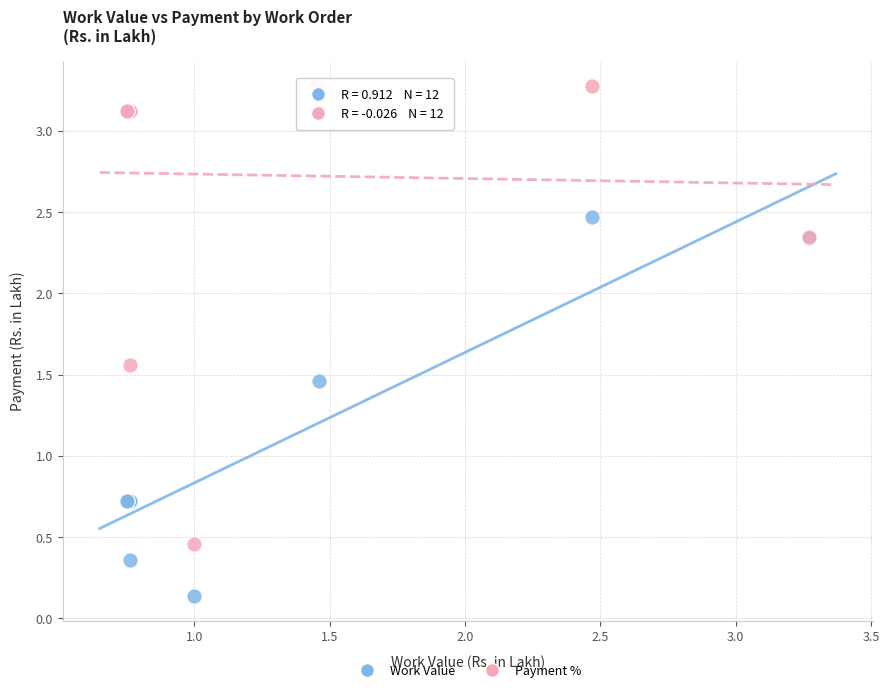

Which series reaches the maximum Y coordinate?

Payment %